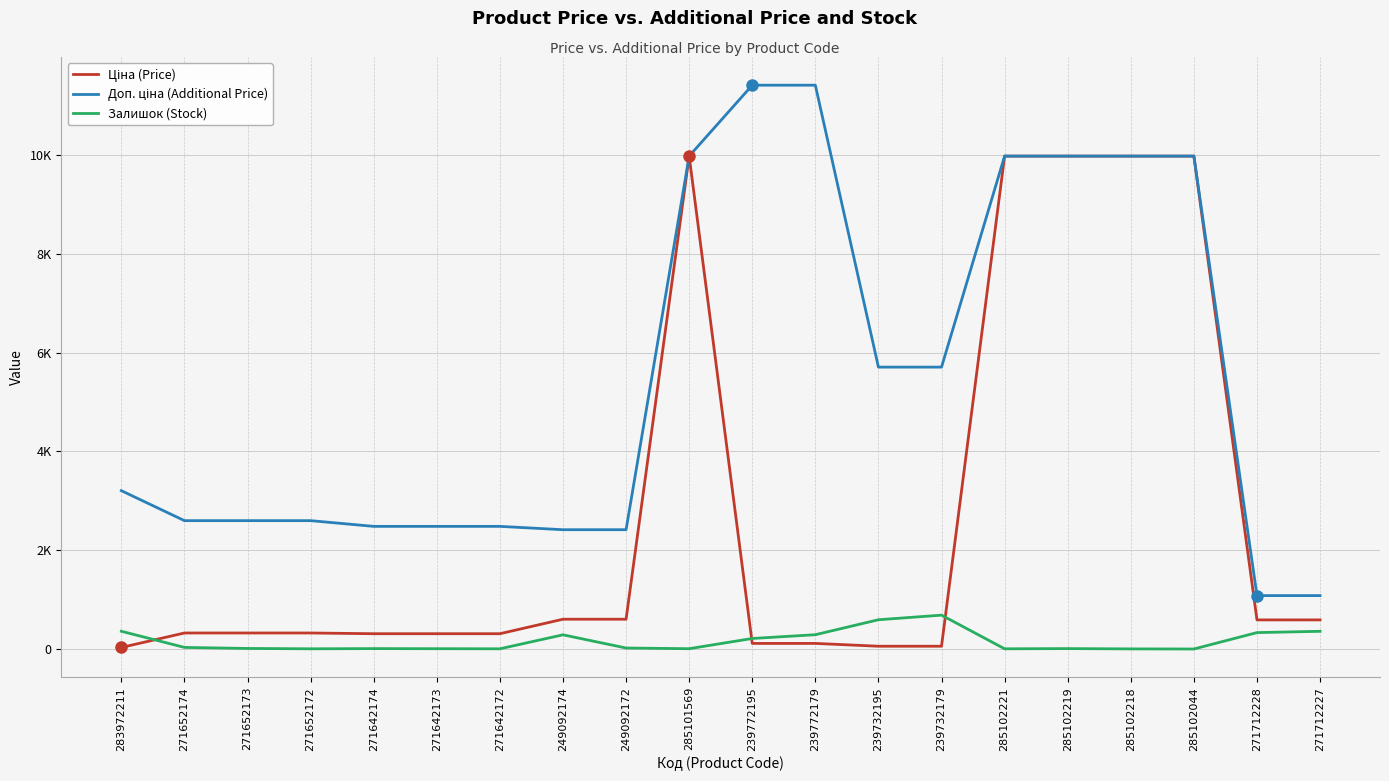

Rank the categories by Ціна (Price) value from highest to lowest.

285101569, 285102221, 285102219, 285102218, 285102044, 249092174, 249092172, 271712228, 271712227, 271652174, 271652173, 271652172, 271642174, 271642173, 271642172, 239772195, 239772179, 239732195, 239732179, 283972211